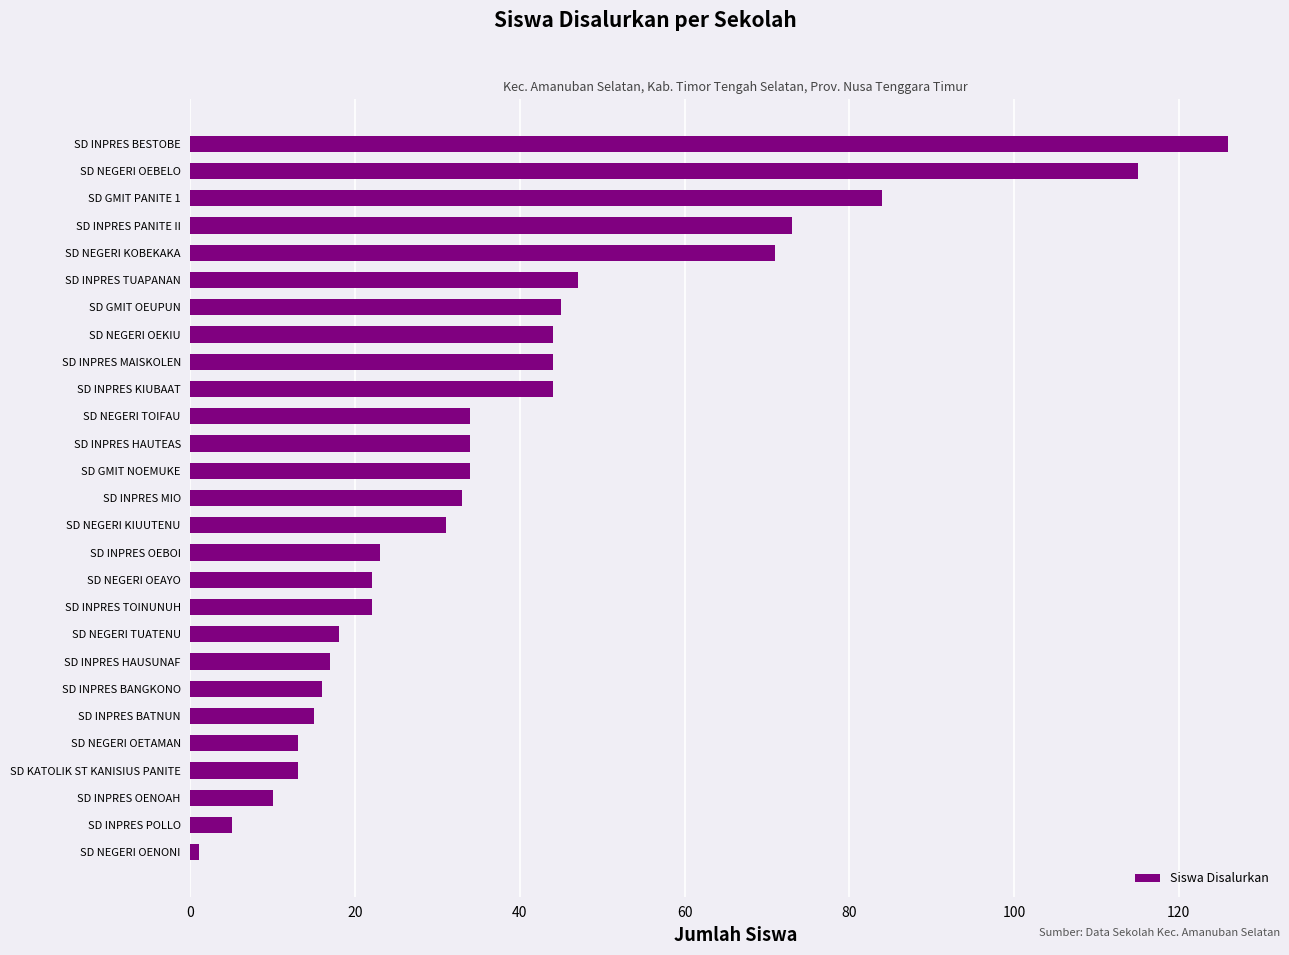

Where is the data nearest to the value 63?

SD NEGERI KOBEKAKA